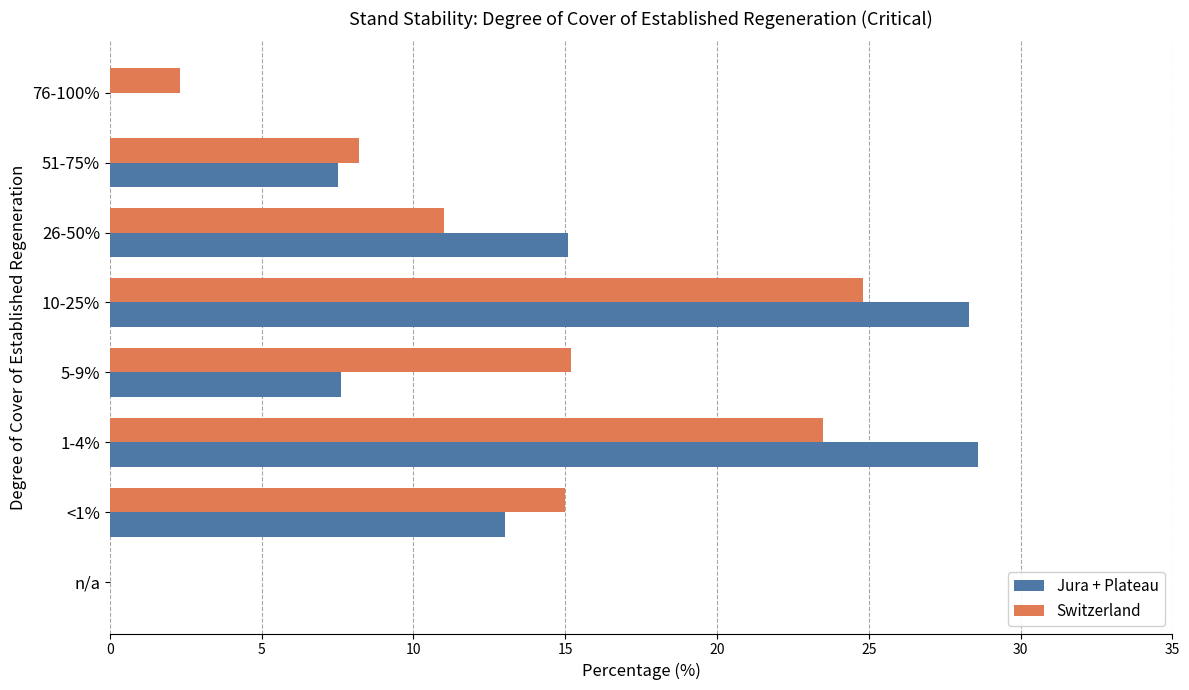

Which series changed the most between n/a and 10-25%?

Jura + Plateau